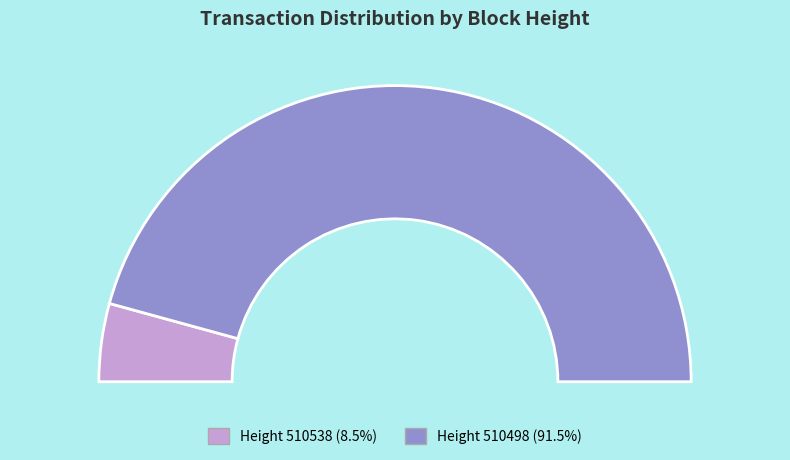

Which slice is the smallest?

510538